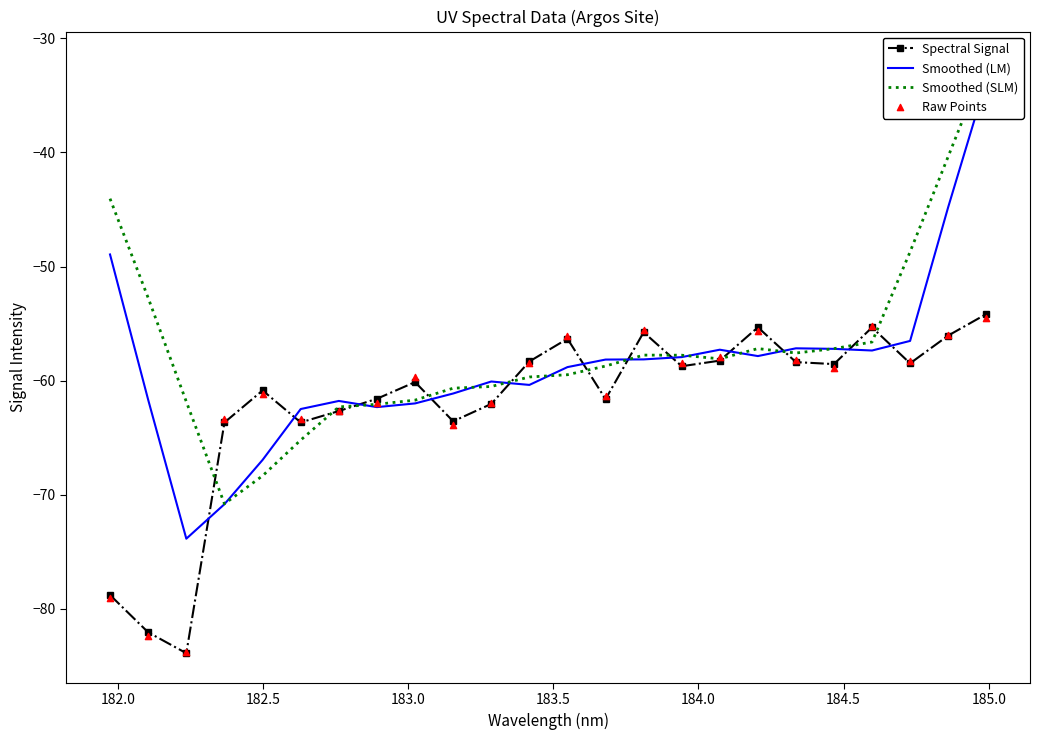

At which category is the sum across all series the highest?

23